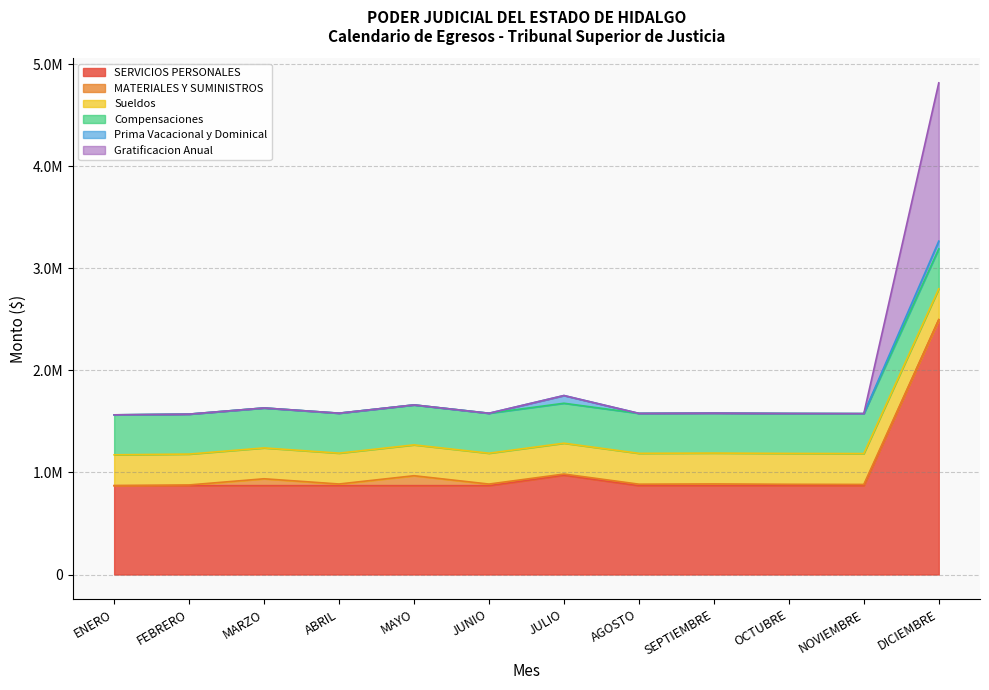

What is the spread (max minus min) of values at JULIO?

973338